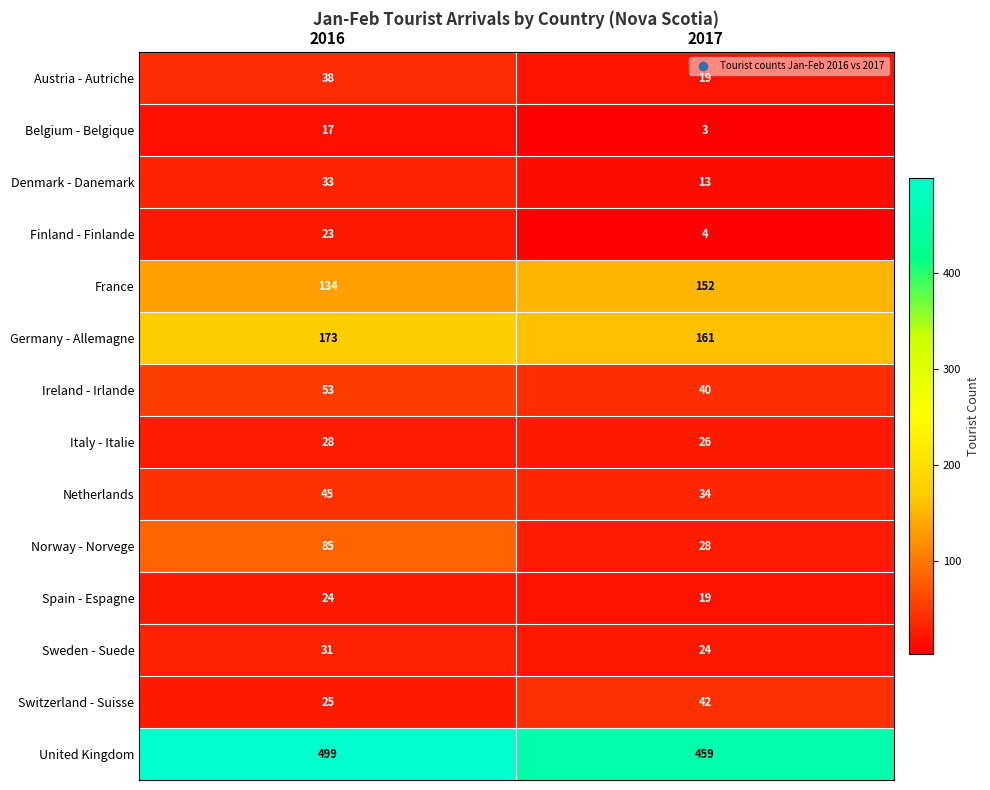

At which label does United Kingdom reach its minimum?

2017